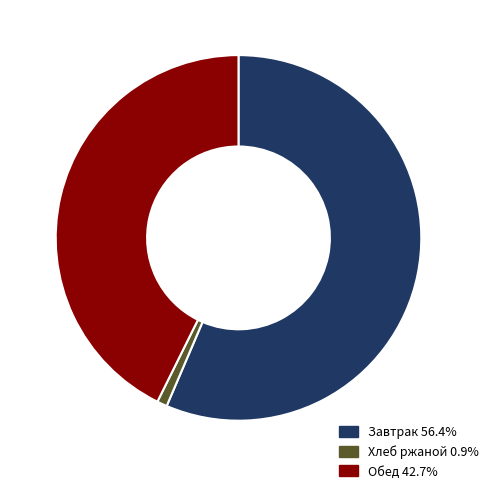

Does any single category account for the majority?

Yes